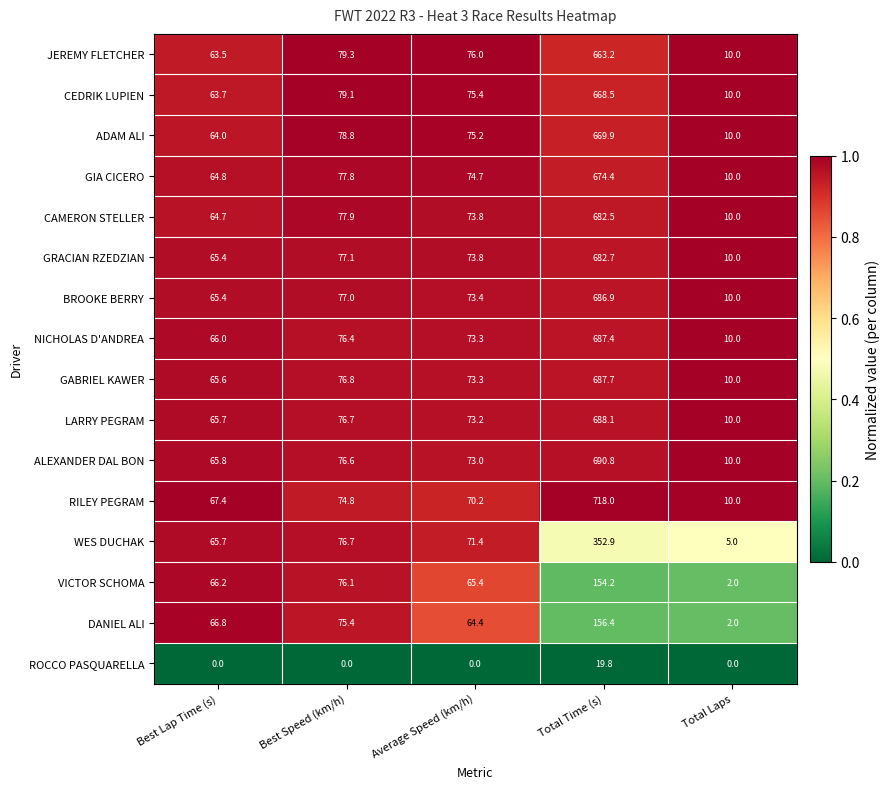

Count the number of categories in the chart.

5